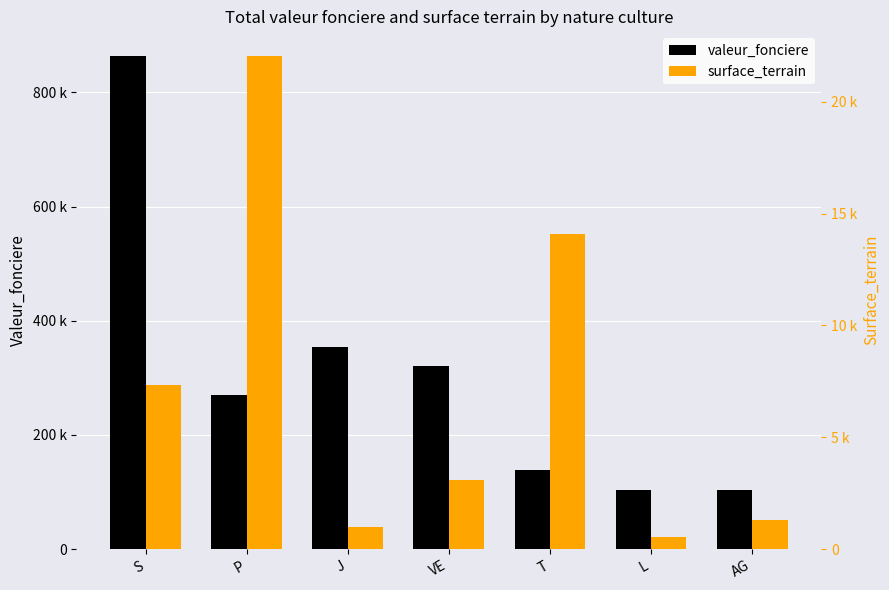

Reading left to right, transcribe all the data shown in this chart.

valeur_fonciere: 863808.8	270601.8	353600.0	321600.0	138000.0	103000.0	103000.0
surface_terrain: 7359.0	22049.0	993.0	3090.0	14105.0	540.0	1290.0